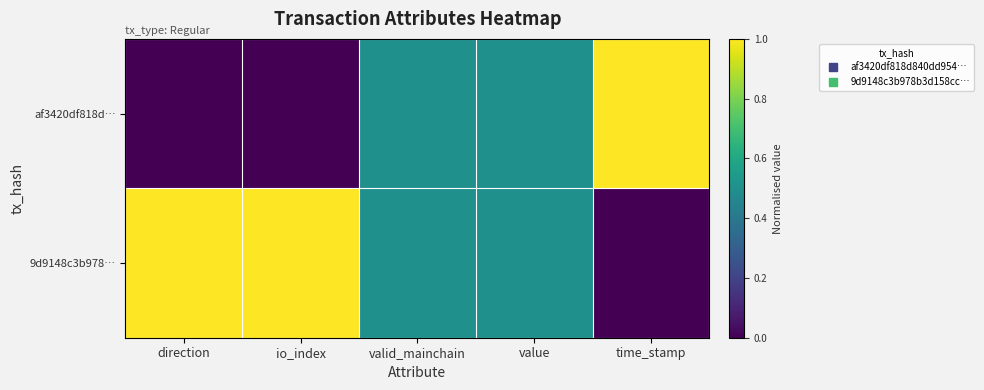

Between valid_mainchain and time_stamp, which series saw the biggest shift?

af3420df818d…